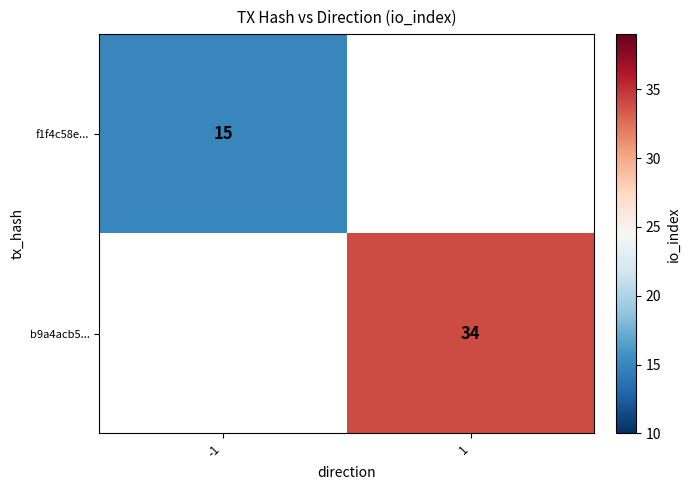

True or false: f1f4c58e... has a value of 9 at -1.

False